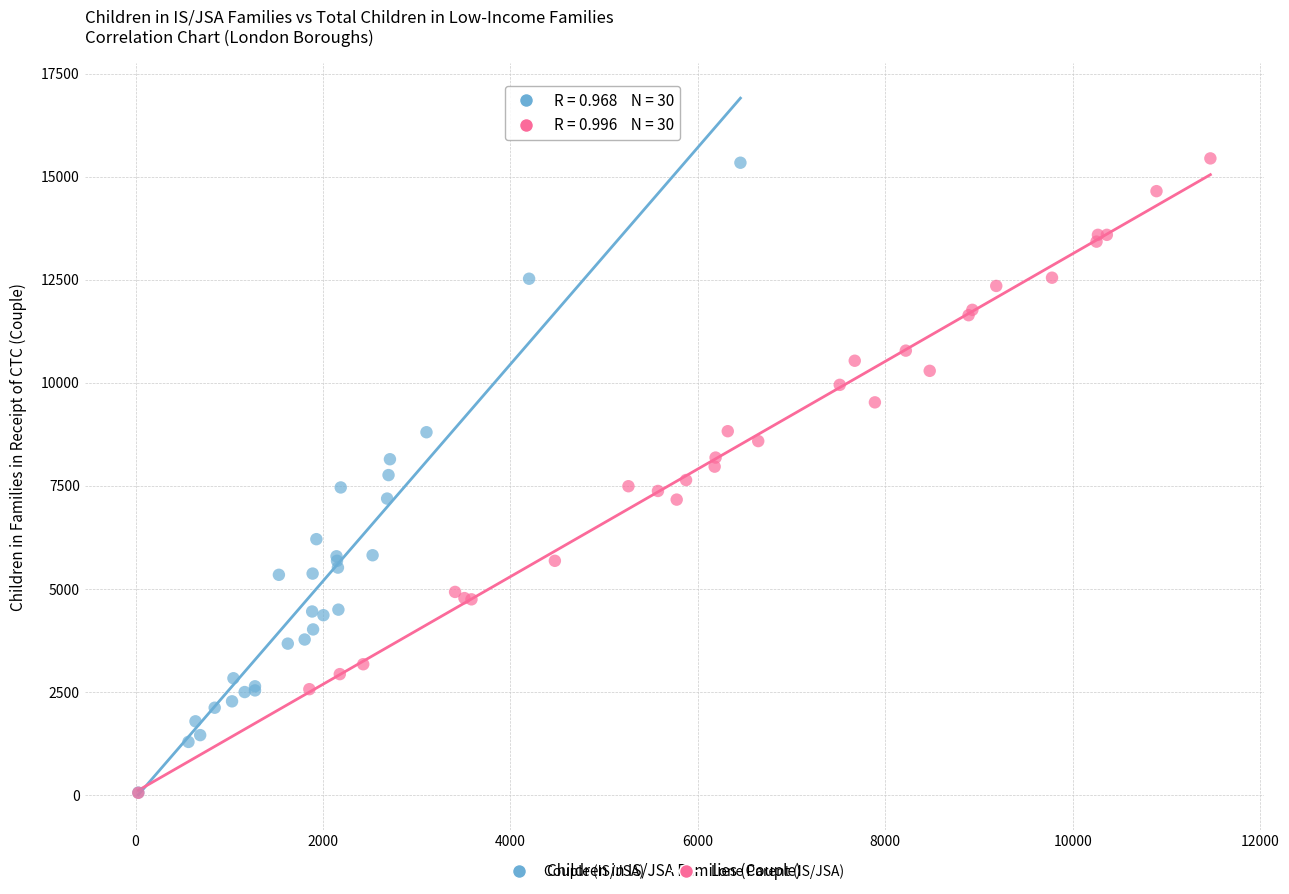

What are all the series names shown in the legend?

Couple (IS/JSA), Lone Parent (IS/JSA)